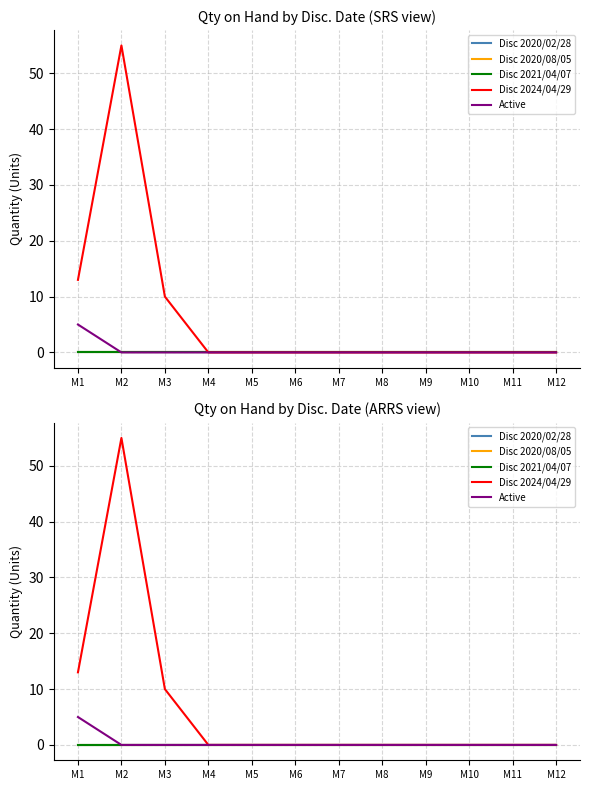

Which category has the lowest value across all series?

M1